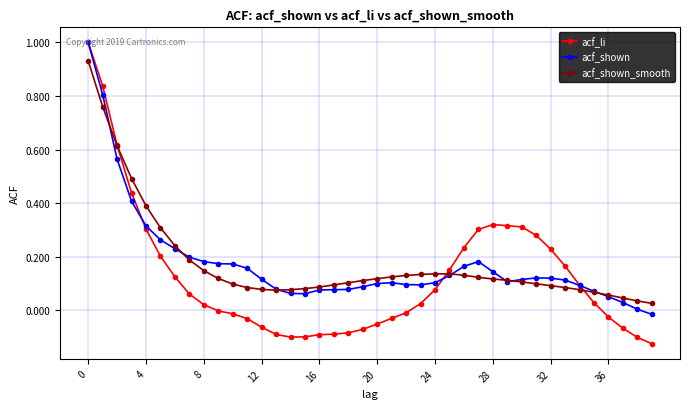

True or false: acf_shown has more than 2 interior local peaks.

True